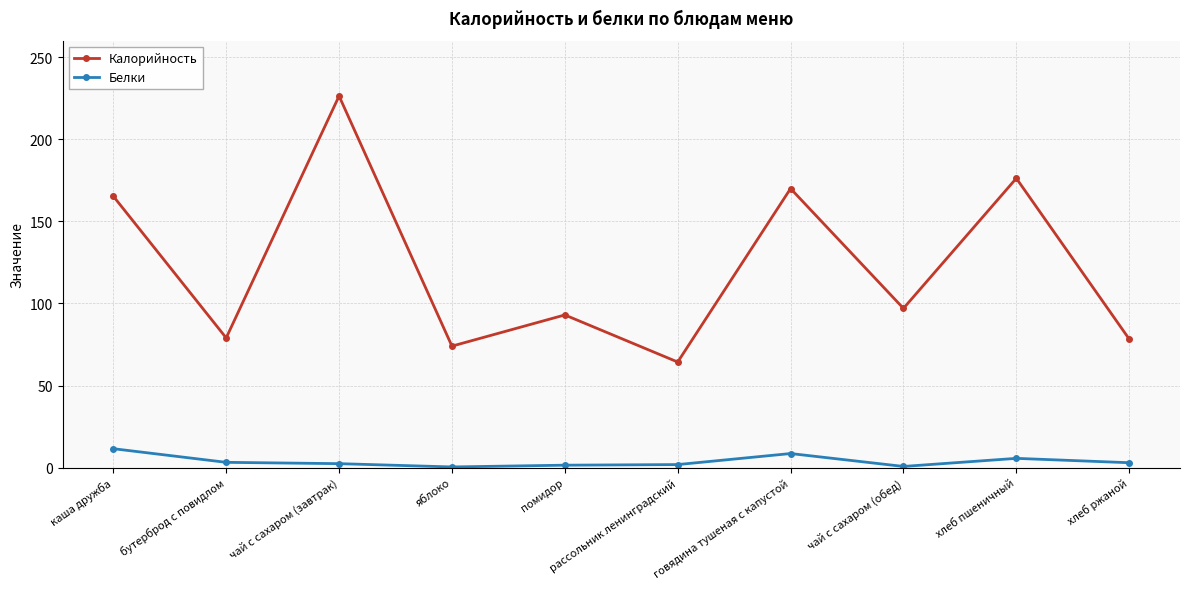

At which category does Калорийность reach its first local peak?

чай с сахаром (завтрак)